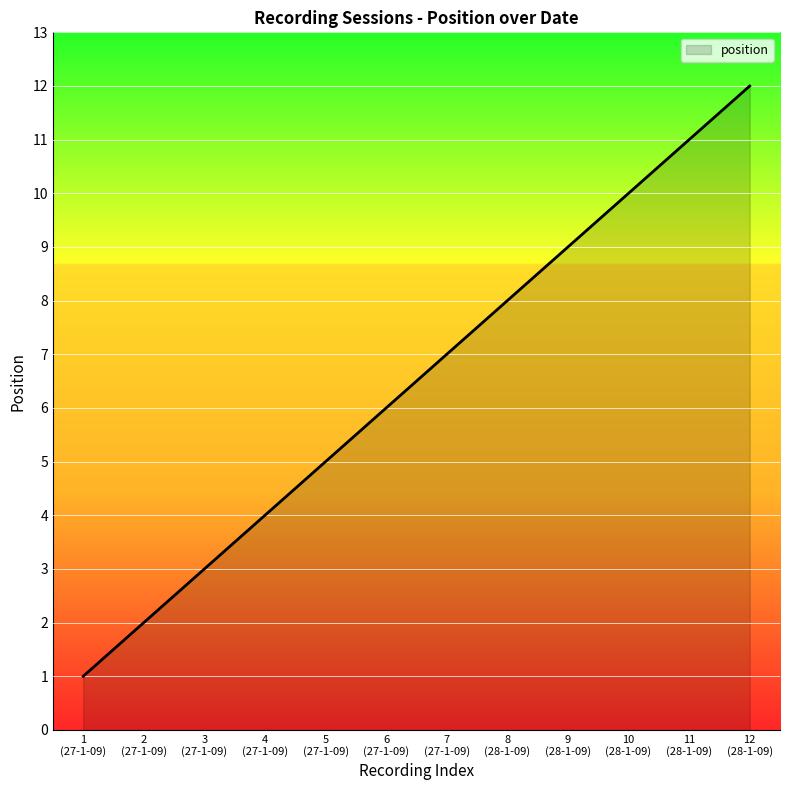

What is the maximum value shown in the chart?

12